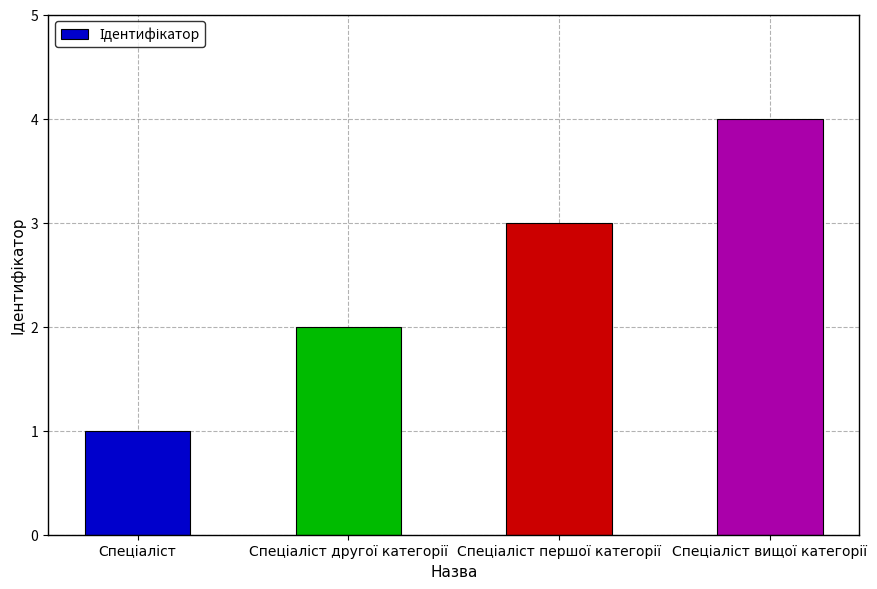

What is the maximum value shown in the chart?

4